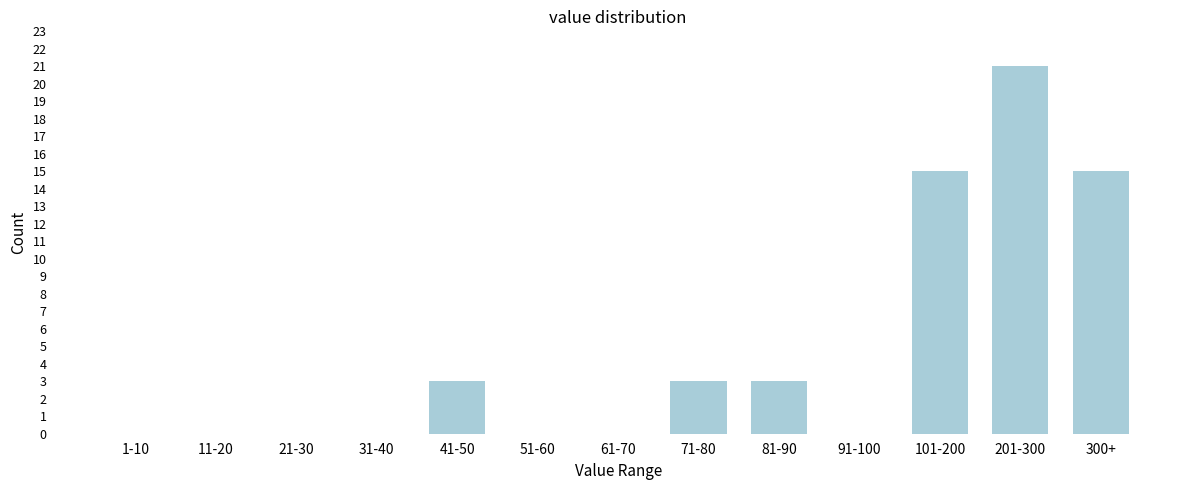

Reading left to right, extract all data points from this chart.

1-10=0	11-20=0	21-30=0	31-40=0	41-50=3	51-60=0	61-70=0	71-80=3	81-90=3	91-100=0	101-200=15	201-300=21	300+=15